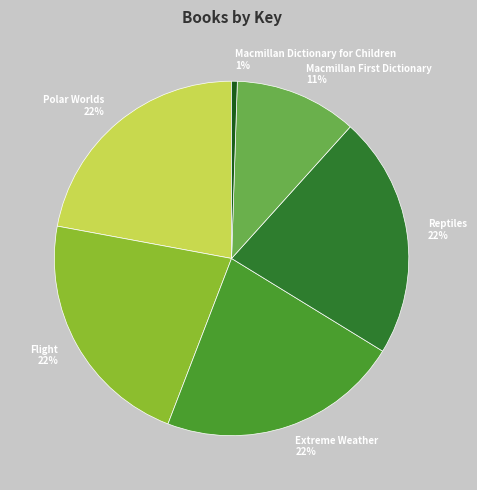

Which category has the smallest portion of the pie?

Macmillan Dictionary for Children